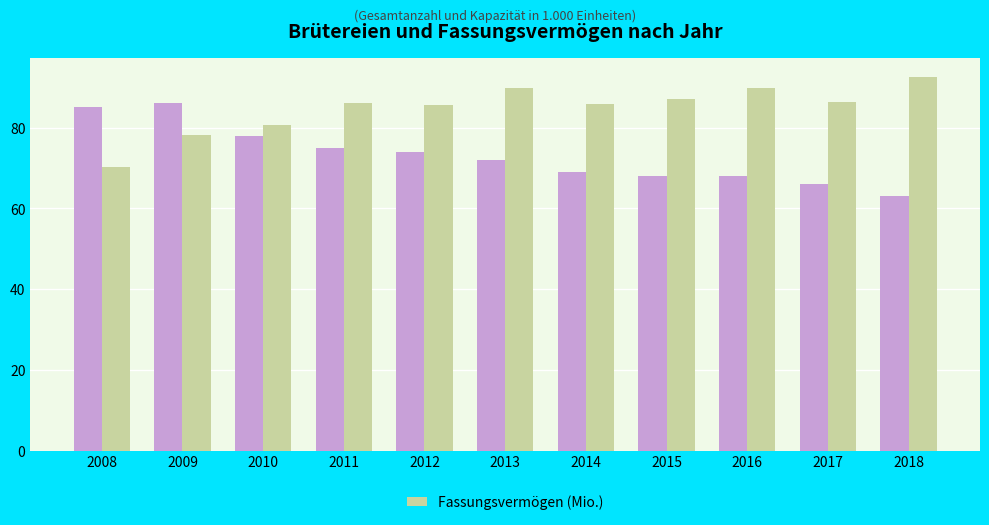

How many categories are shown in the chart?

11